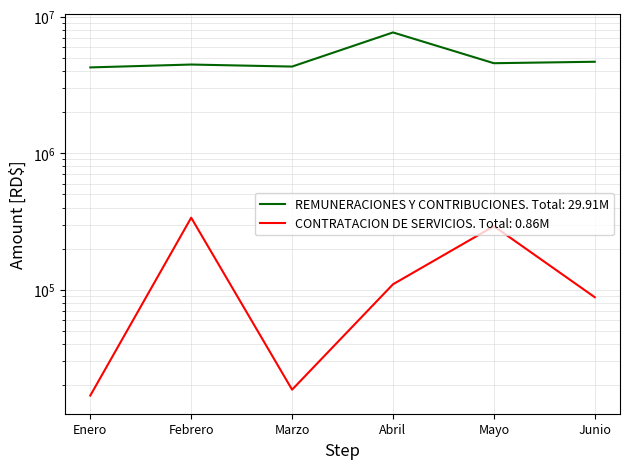

Where is REMUNERACIONES Y CONTRIBUCIONES nearest to the value 5954790?

Junio